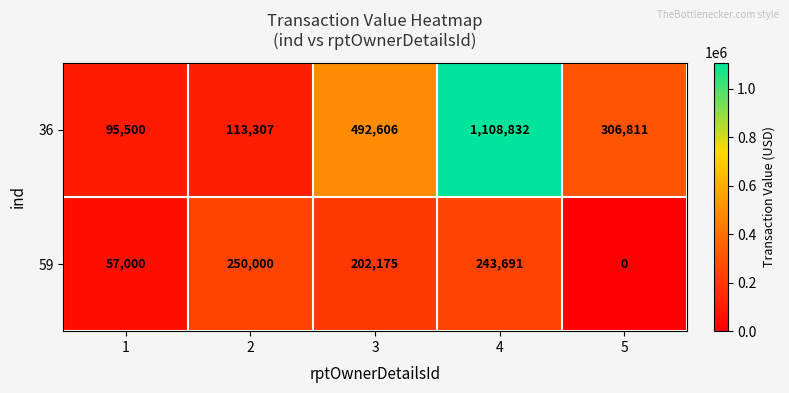

At 3, list the series in order from smallest to largest.

59, 36